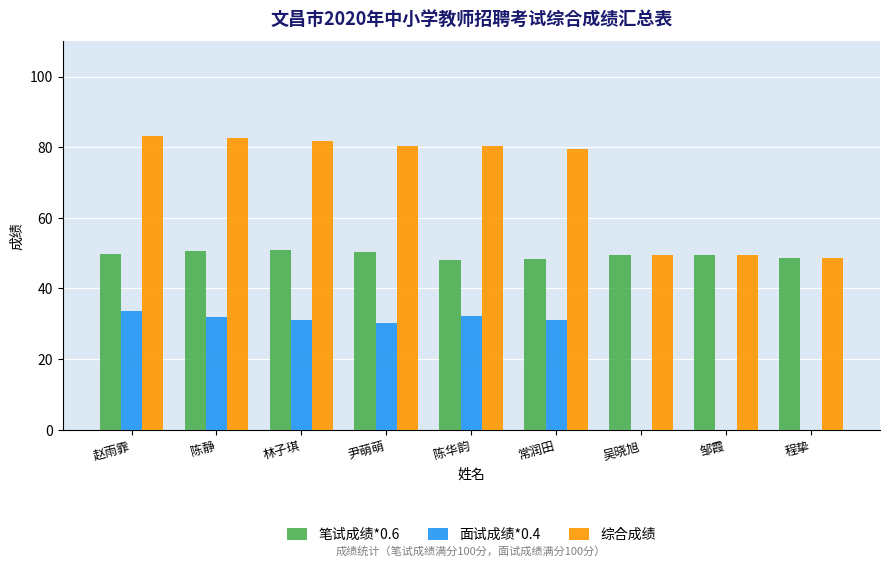

The 面试成绩*0.4 series shows -17.6 at 邹霞. True or false?

False